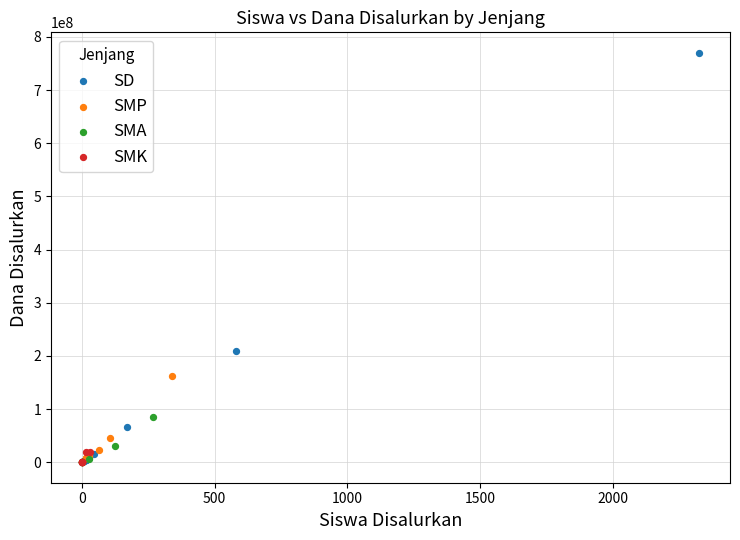

Which series has the widest spread of Y values?

SD